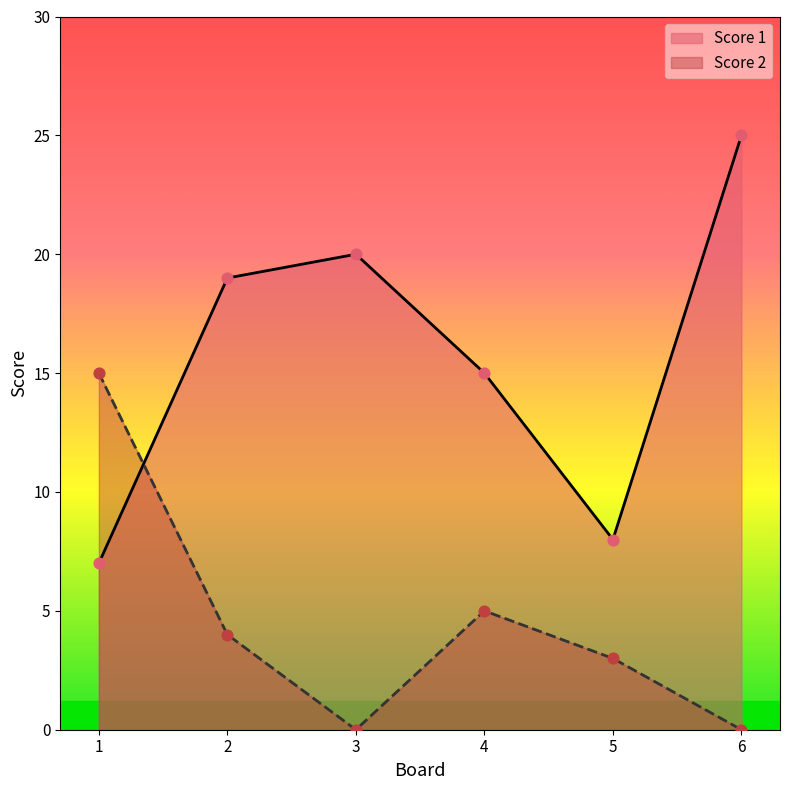

What are all the series names shown in the legend?

Score 1, Score 2